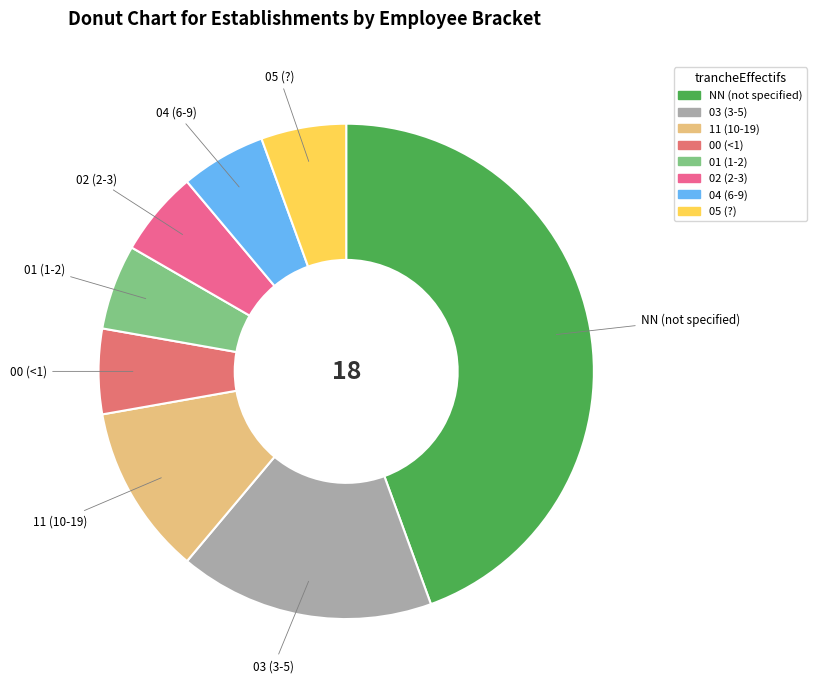

The 02 slice represents 17% of the pie. True or false?

False